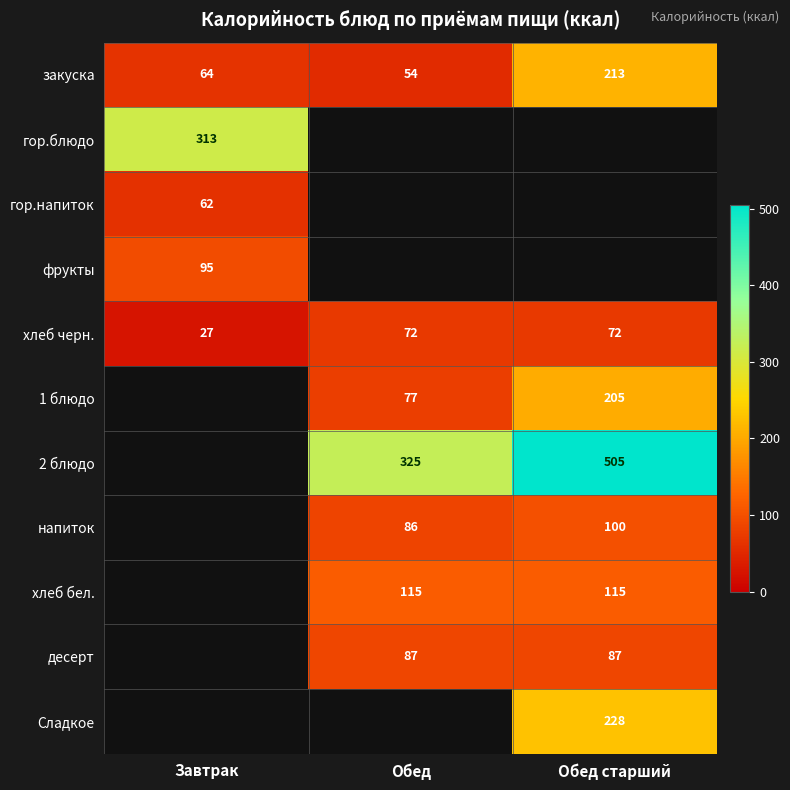

What is the approximate value of хлеб черн. at Завтрак, to the nearest 10?

30